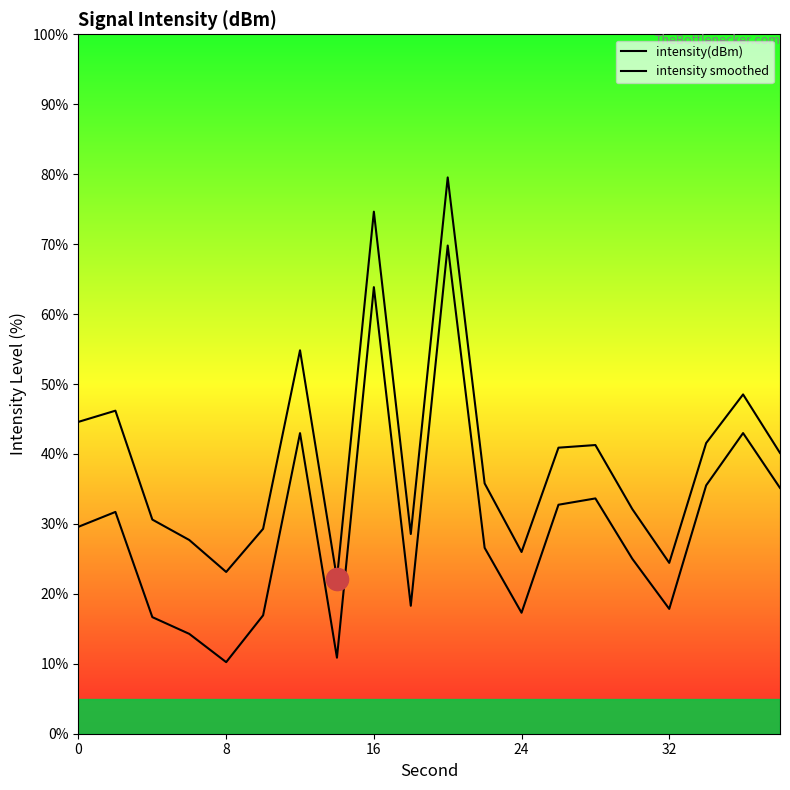

True or false: intensity smoothed and intensity(dBm) intersect in this chart.

False